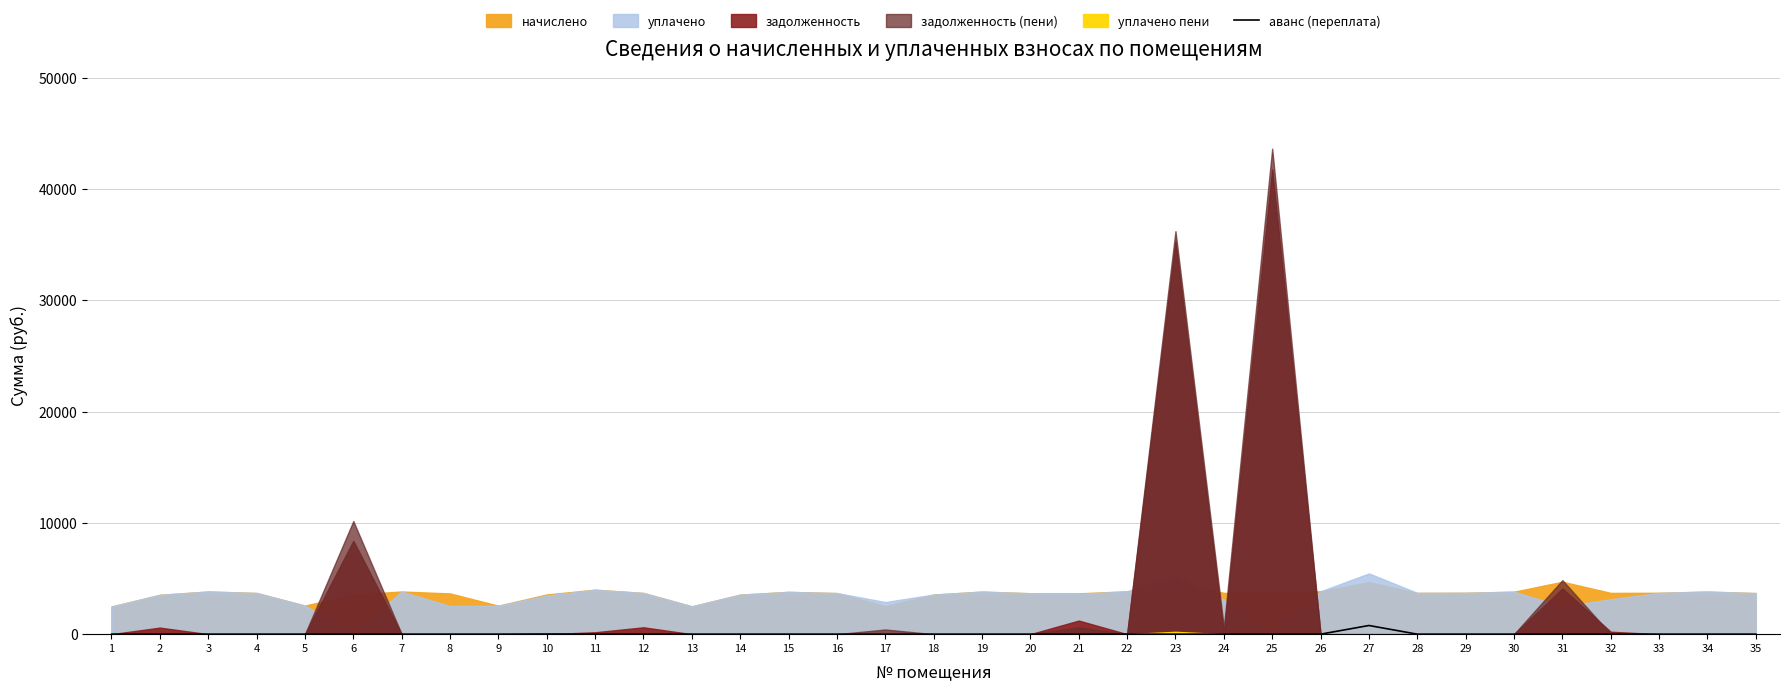

Does the chart display data point markers on the line(s)?

No